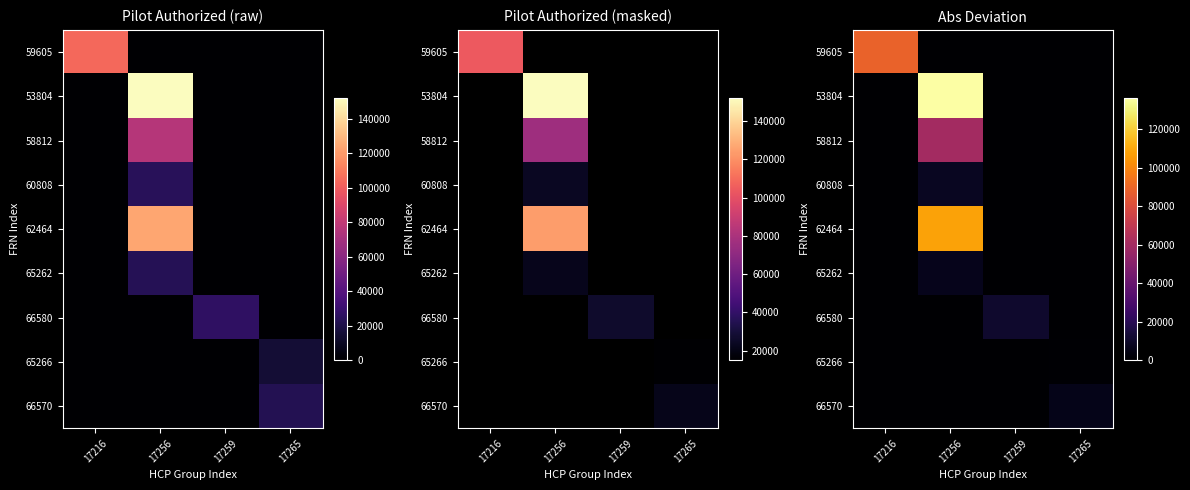

Which series changed the most between 17256 and 17265?

53804